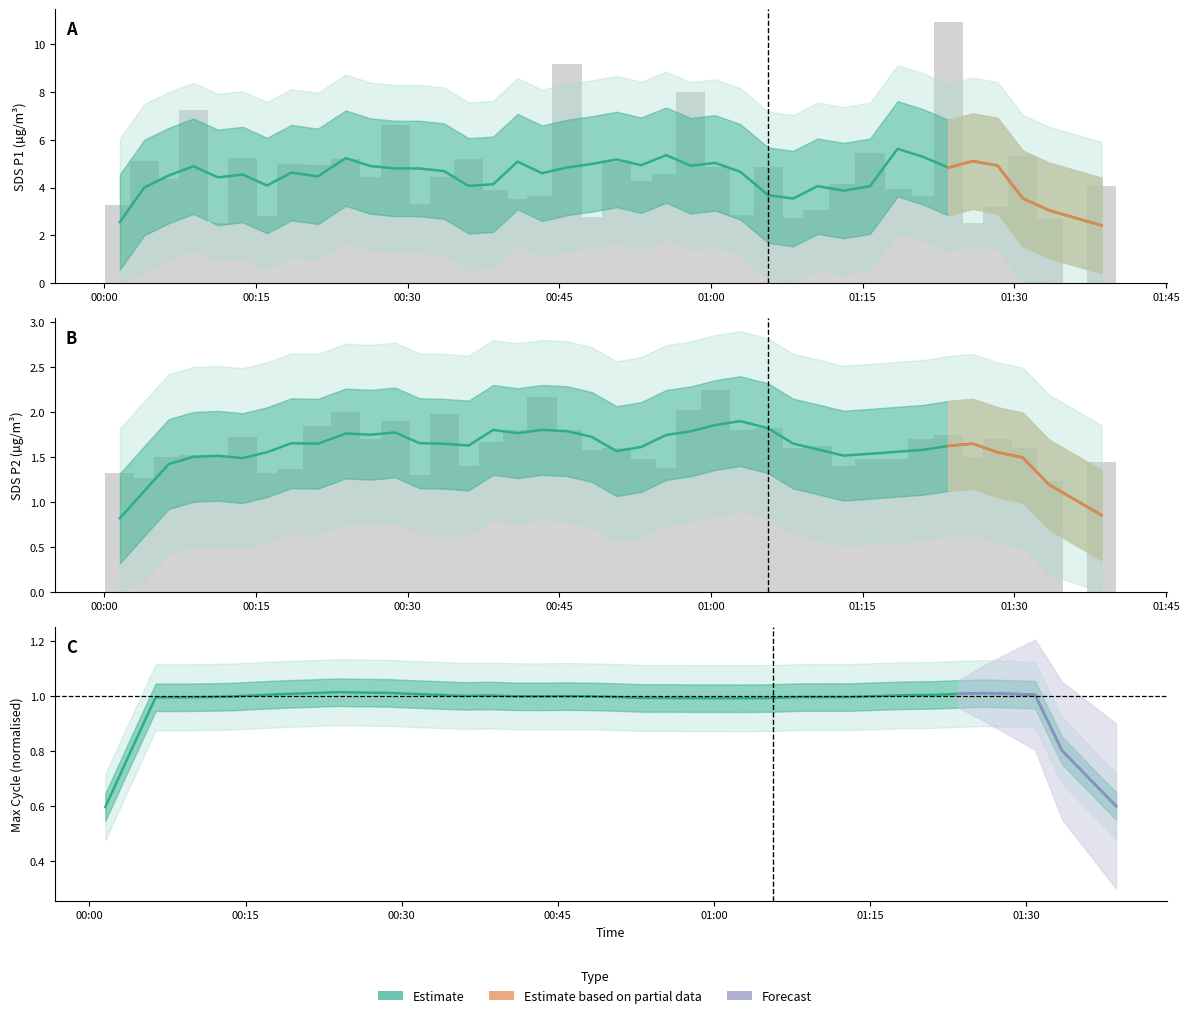

What is the difference between the SDS_P2 values at 2022/07/03 00:21:07 and 2022/07/03 01:38:37?

0.4